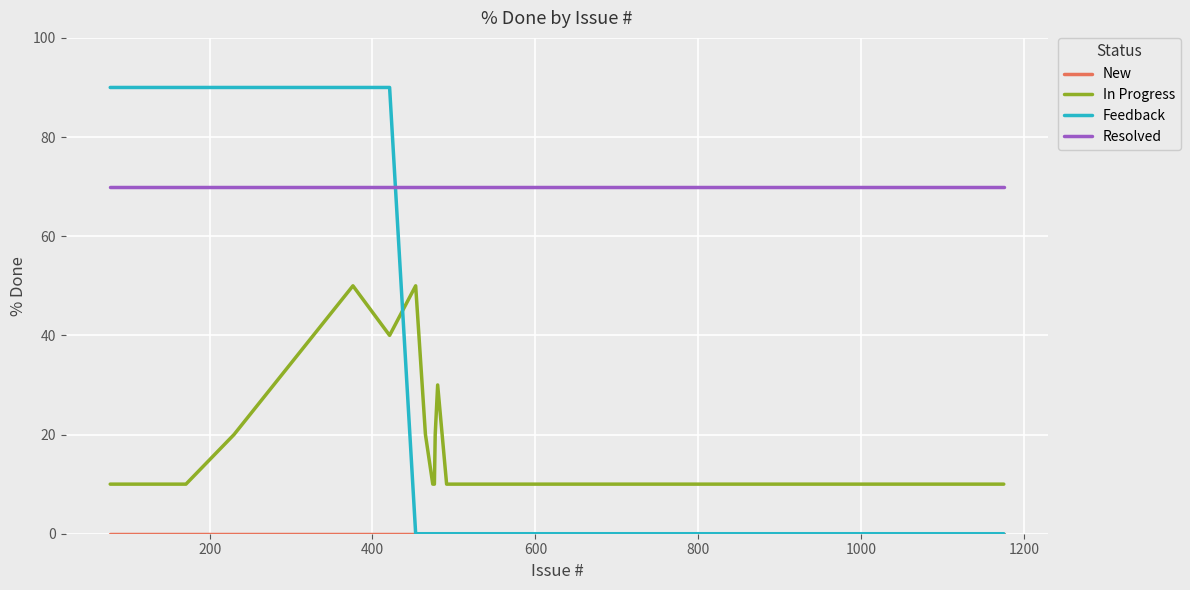

Which series has the largest total across all categories?

Resolved